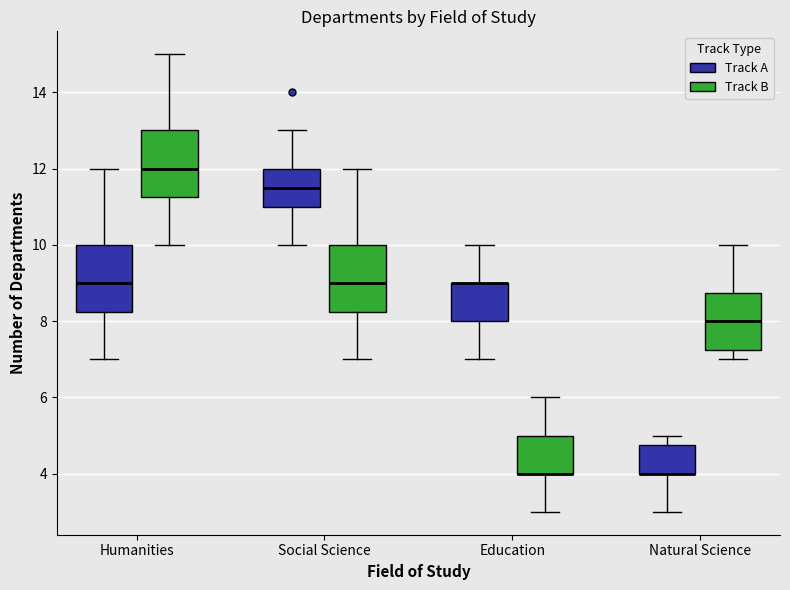

Where is the lower edge of the box for Education (Track B) on the y-axis? The values are not printed on the chart, so give them approximately, as read against the axis.

4.0